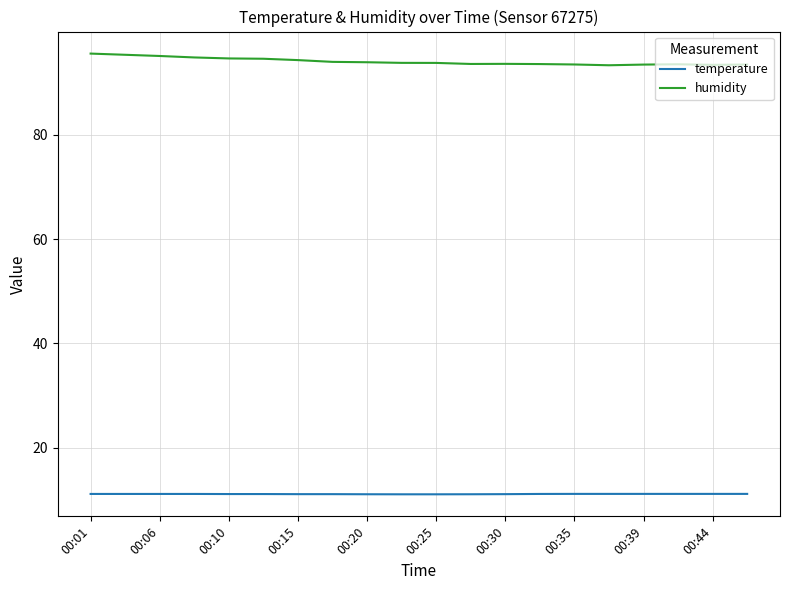

Rank the series by their average value, from highest to lowest.

humidity, temperature